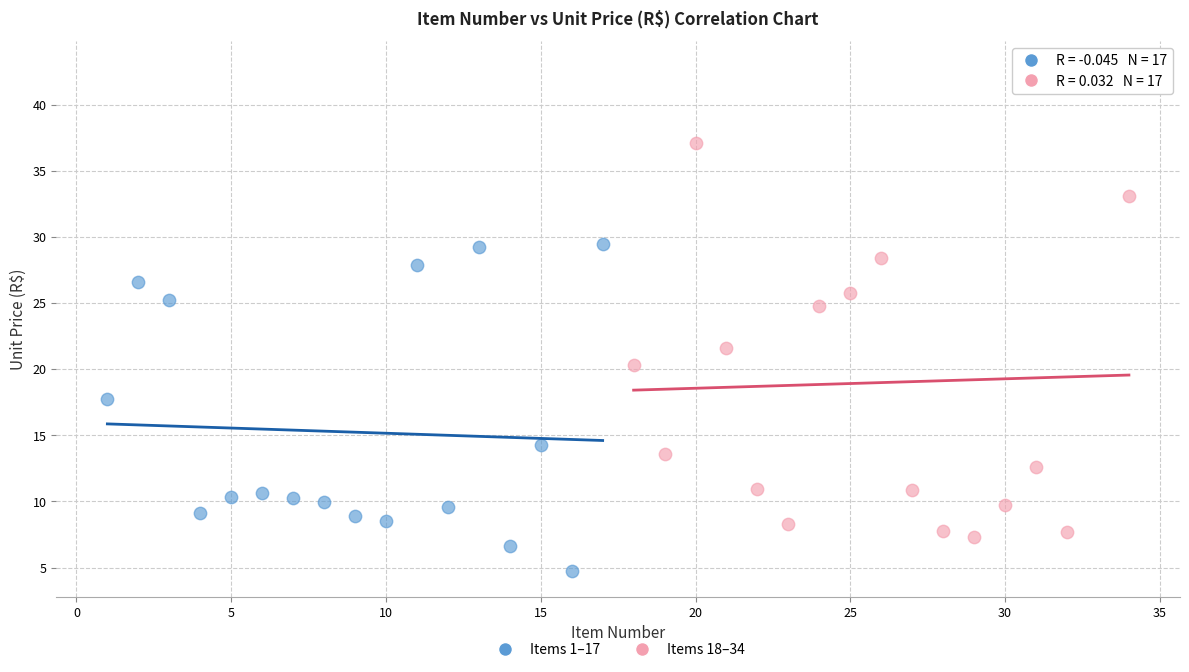

Which series has the widest spread of Y values?

Items 18–34